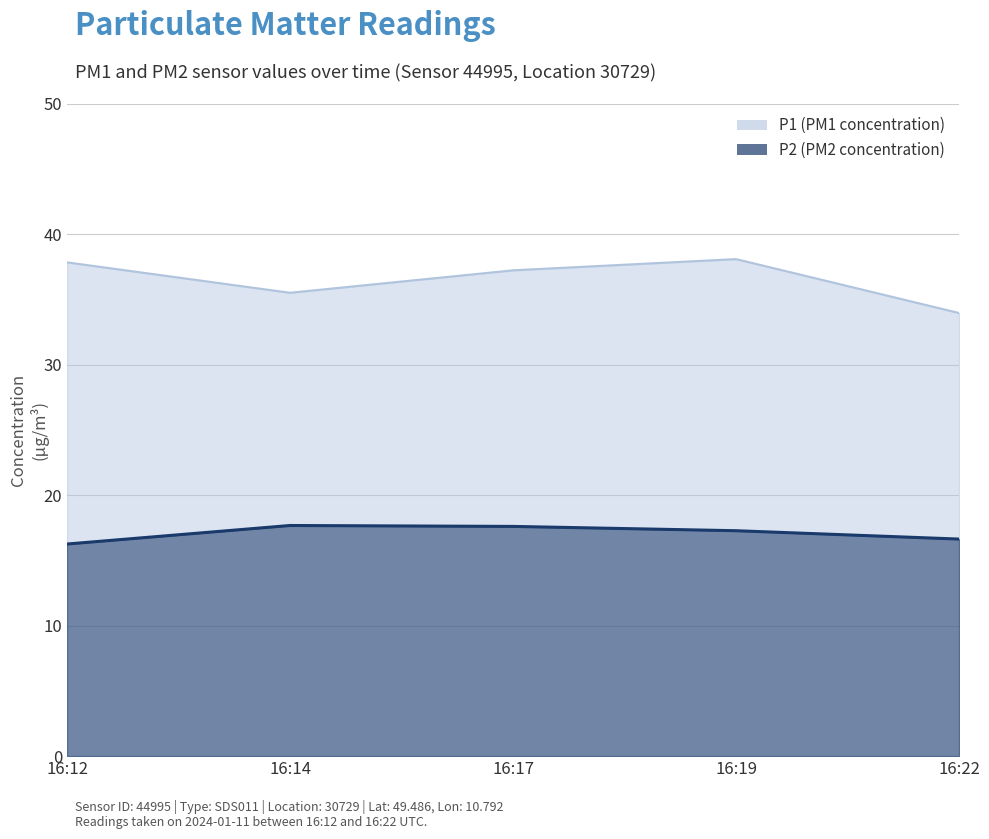

True or false: P2 has a value of 9.4 at 16:17.

False